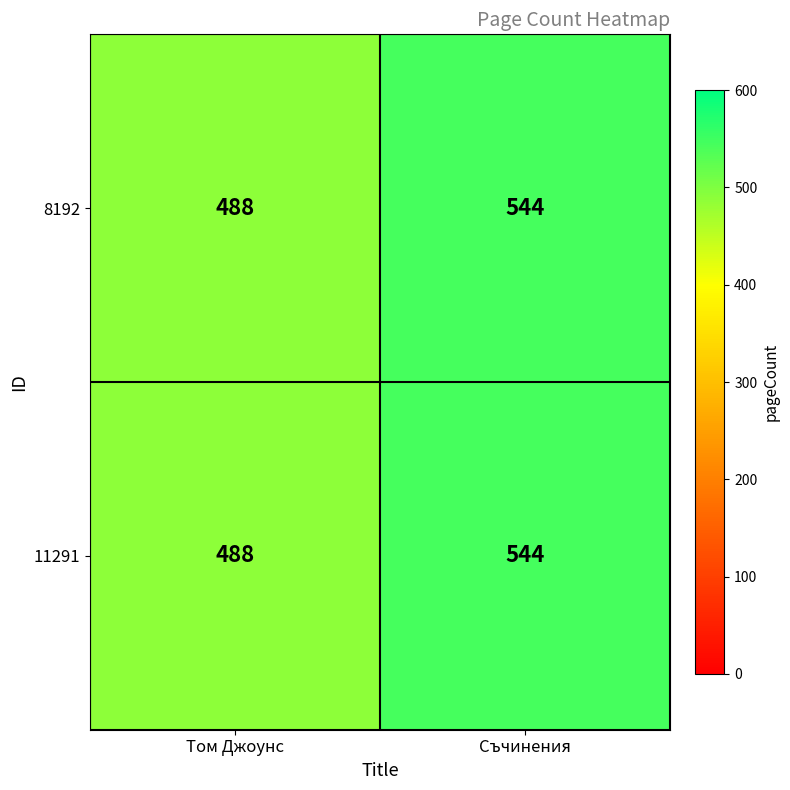

Reading right to left, extract all data points from this chart.

8192: Съчинения=544	Том Джоунс=488
11291: Съчинения=544	Том Джоунс=488